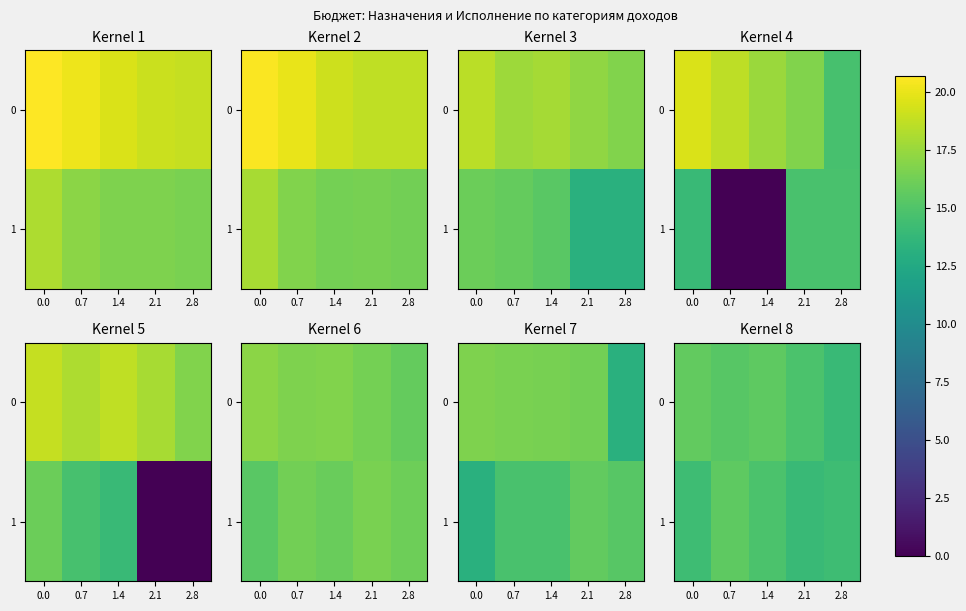

What is the difference between the maximum and minimum values in the 0 series?

1.7